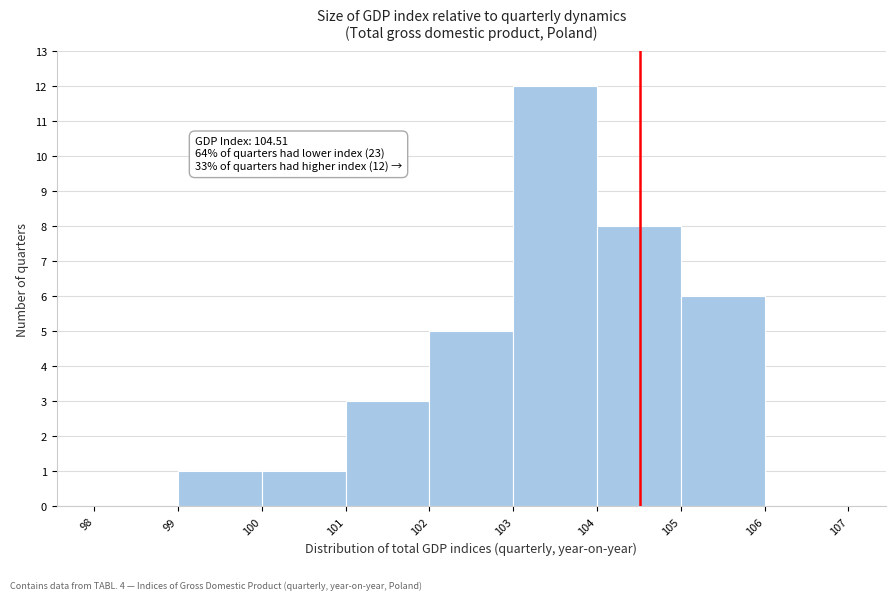

Over which range of the x-axis is the bar tallest?

103 to 104